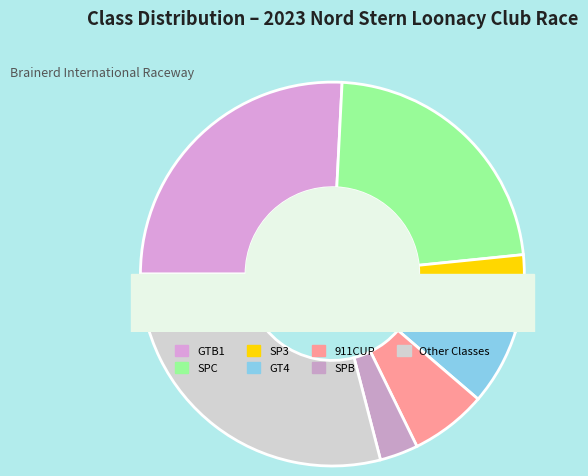

Is there any slice that represents more than half of the pie?

No